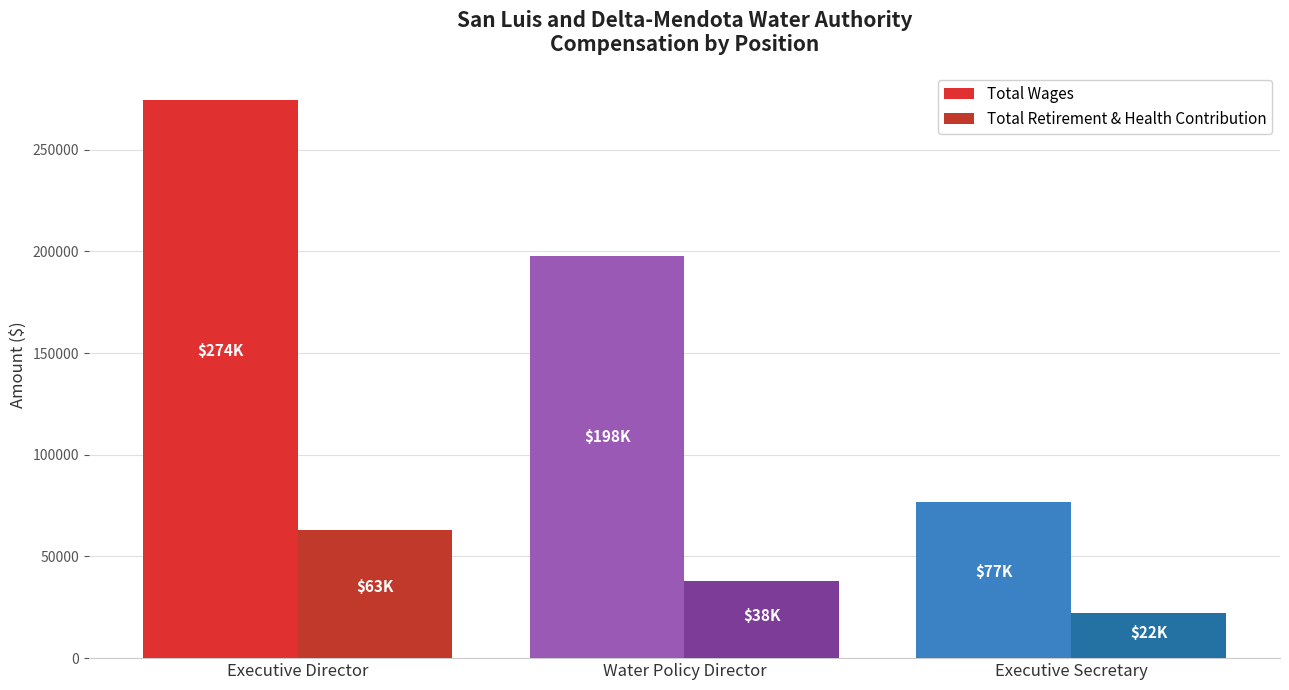

At which category does the chart reach its peak across all series?

Executive Director